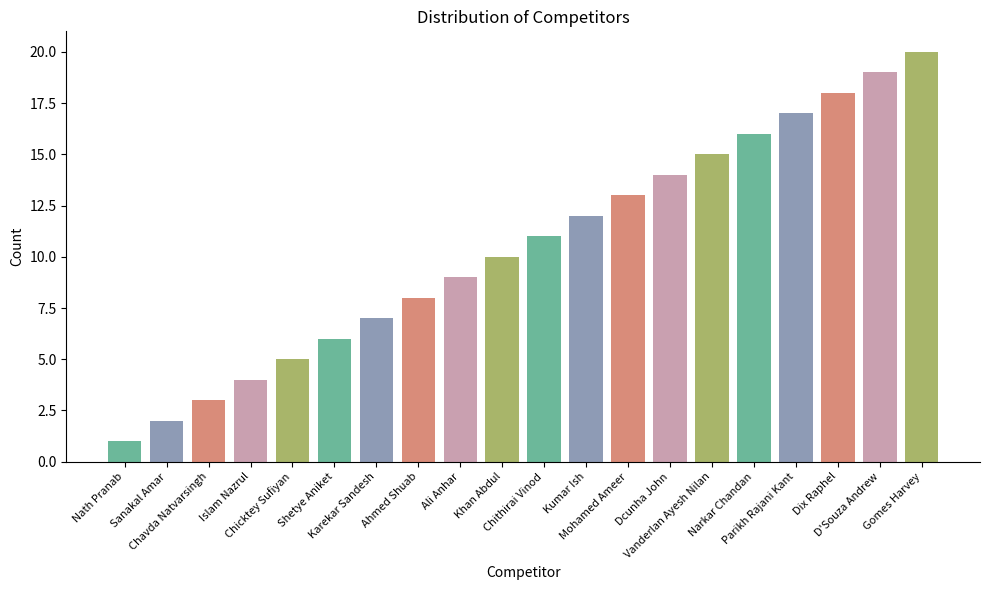

Does the chart contain any negative values?

No